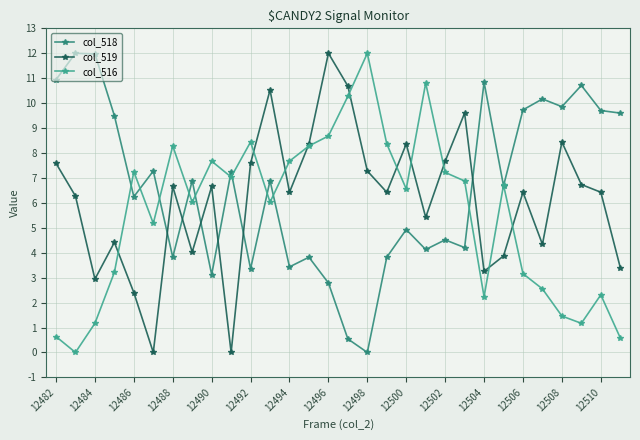

What is the value of the col_516 point at the 28th from the left?

1.2